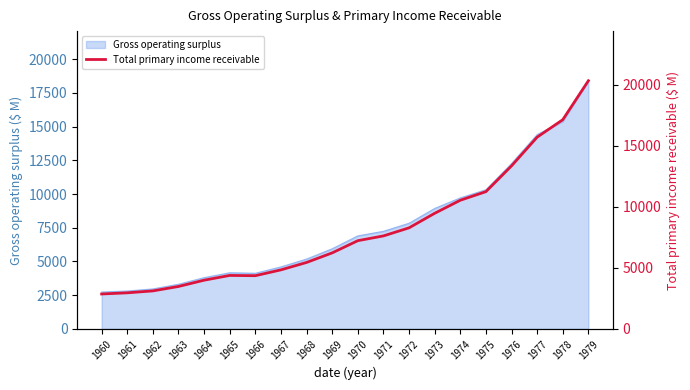

Approximately how many times larger is the value at 1961 compared to 1967?

0.6